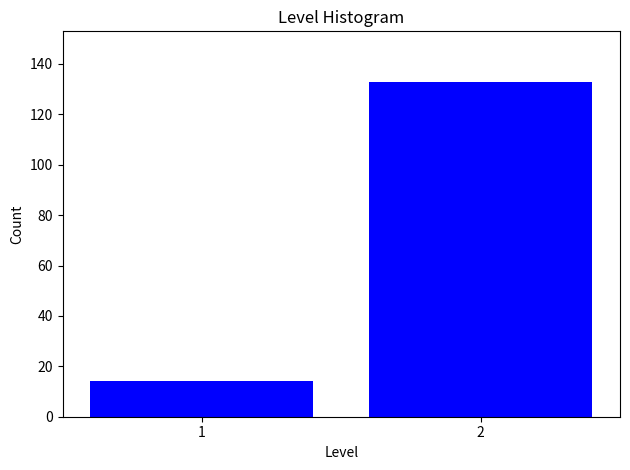

Reading left to right, list all the values displayed in this chart.

14	133